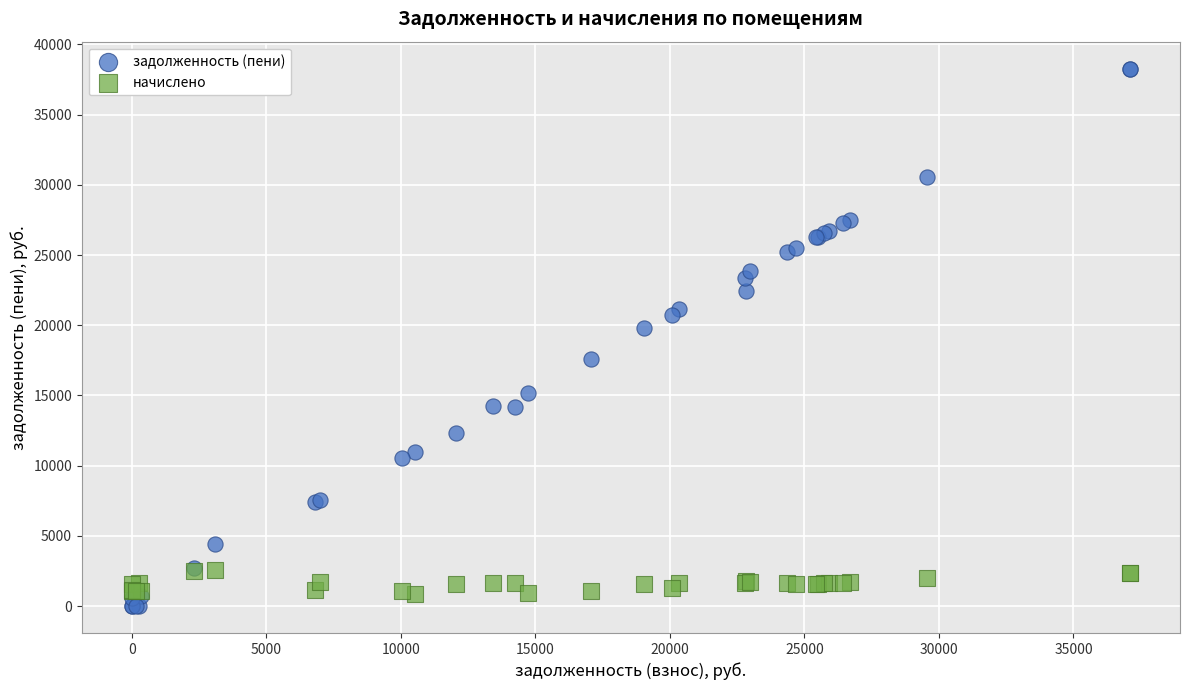

Across all series, what Y value is closest to 19138?

19824.6